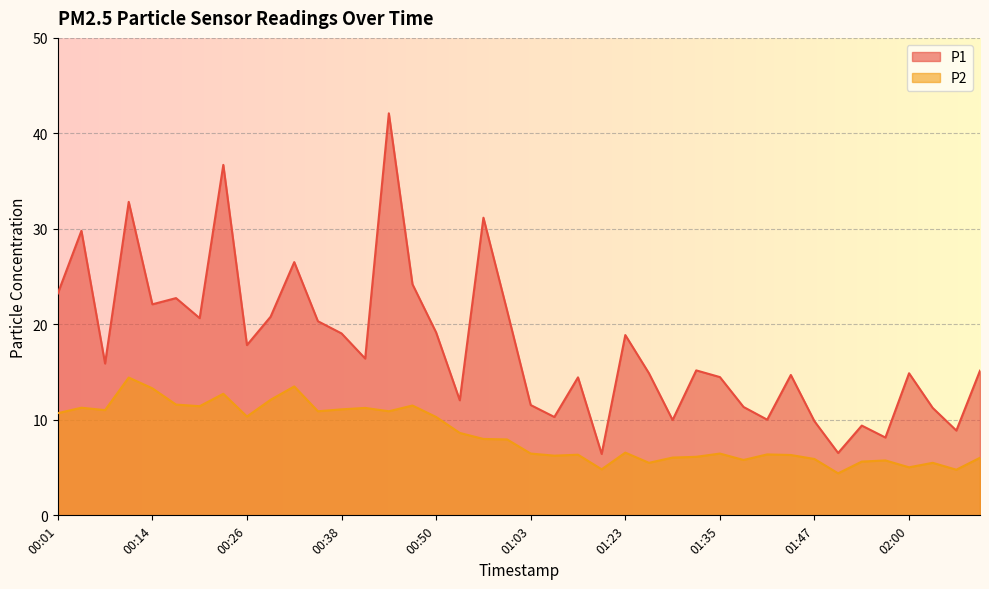

Reading left to right, what are all the values shown in this chart?

P1: 23.2	29.8	15.9	32.8	22.1	22.8	20.6	36.7	17.8	20.8	26.5	20.3	19.1	16.4	42.1	24.2	19.1	12.1	31.2	21.4	11.6	10.3	14.4	6.4	18.9	14.9	10.0	15.2	14.5	11.3	10.0	14.7	9.8	6.5	9.4	8.2	14.9	11.2	8.9	15.2
P2: 10.7	11.3	11.0	14.4	13.3	11.6	11.4	12.7	10.3	12.1	13.5	10.9	11.1	11.2	10.9	11.5	10.3	8.6	8.0	8.0	6.5	6.2	6.3	4.8	6.6	5.5	6.0	6.1	6.5	5.8	6.4	6.3	5.9	4.4	5.6	5.8	5.0	5.5	4.8	6.0